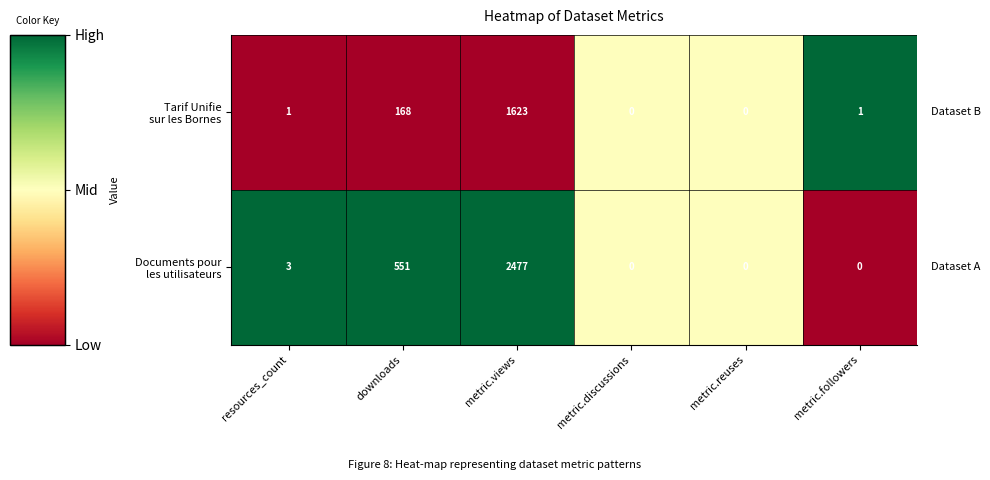

What is the total value across all series at resources_count?

4